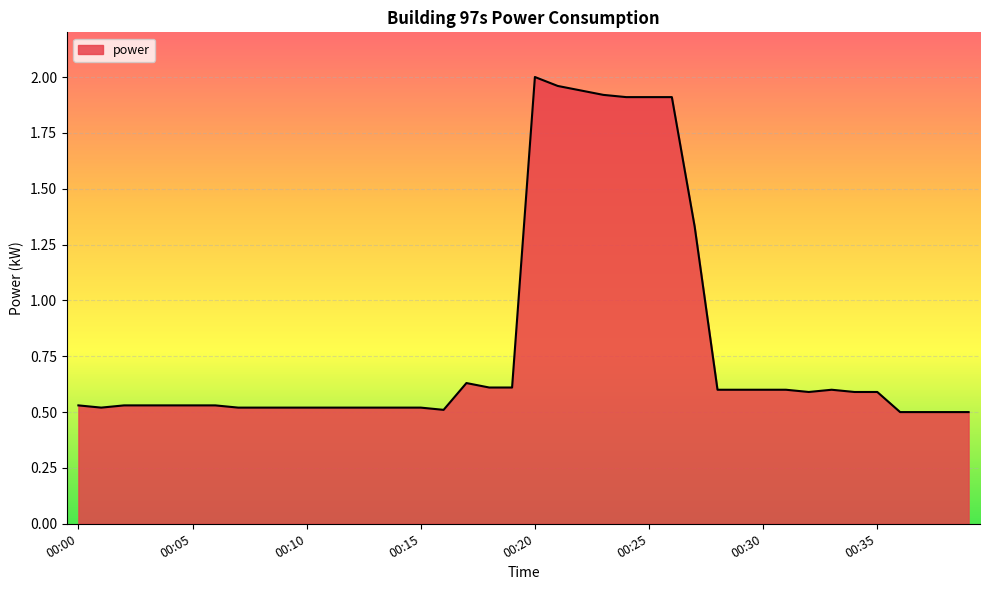

What is the difference between the maximum and minimum values?

1.5